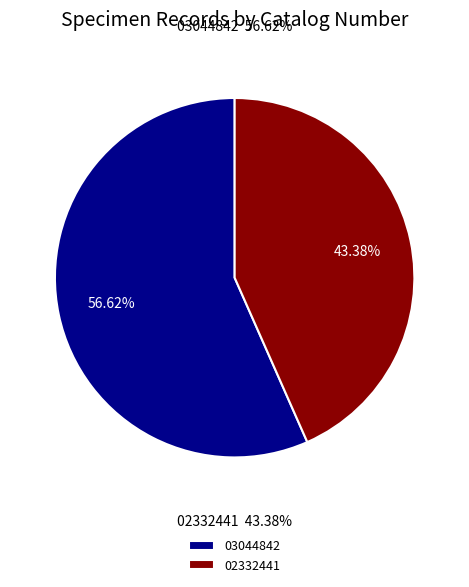

To the nearest percent, what is the average slice percentage?

50%